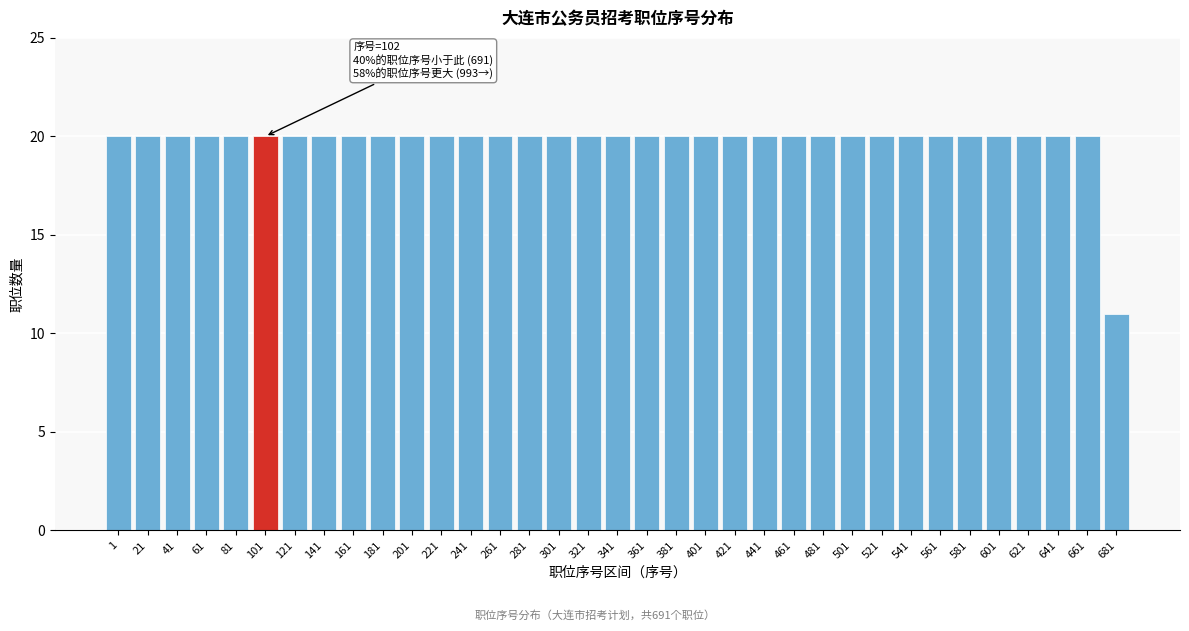

What is the value of the 19th bar from the left?

20